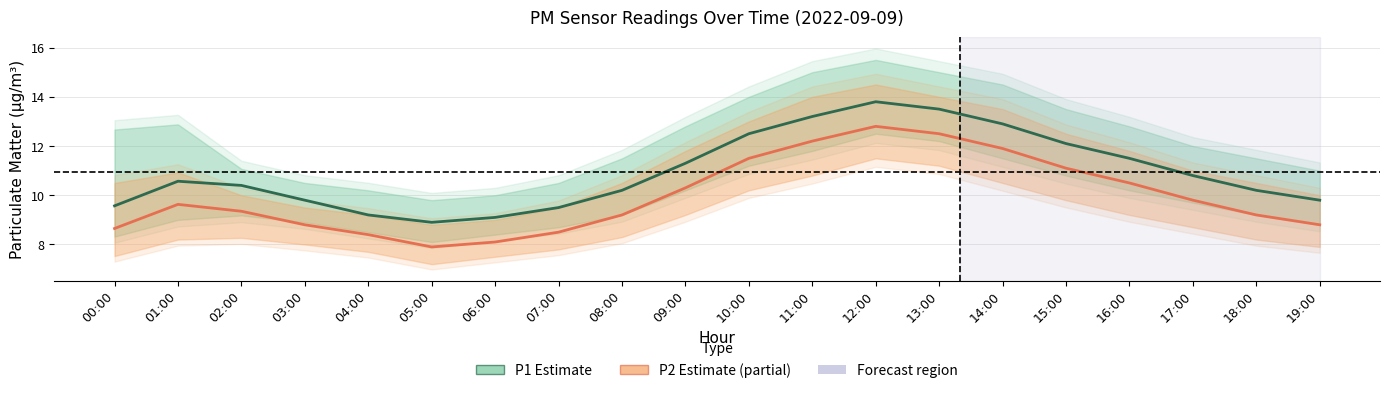

What is the difference between the second highest and minimum values in the P2 (Estimate partial) series?

4.6